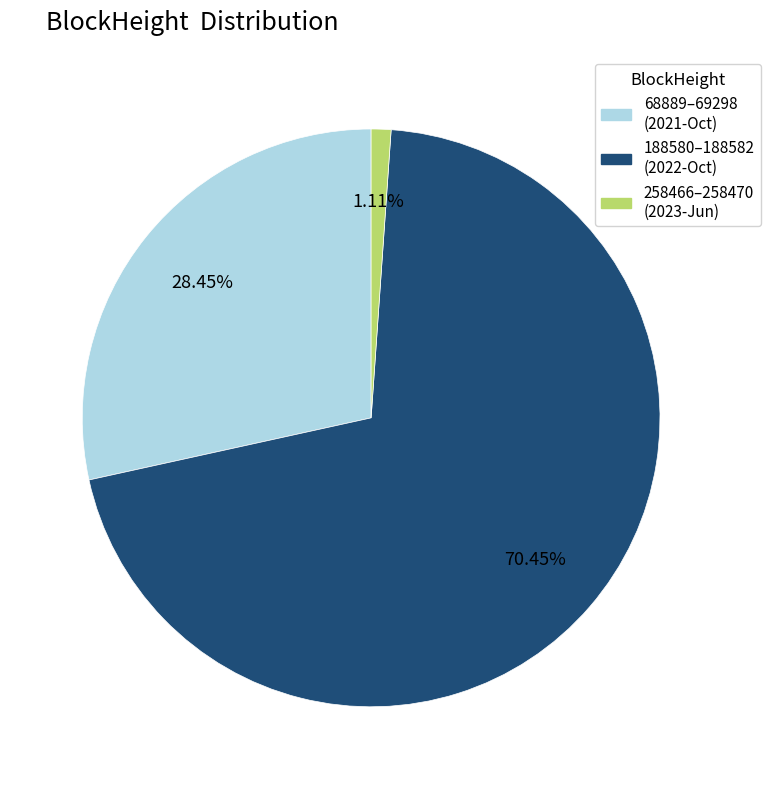

Is there any slice that represents more than half of the pie?

Yes